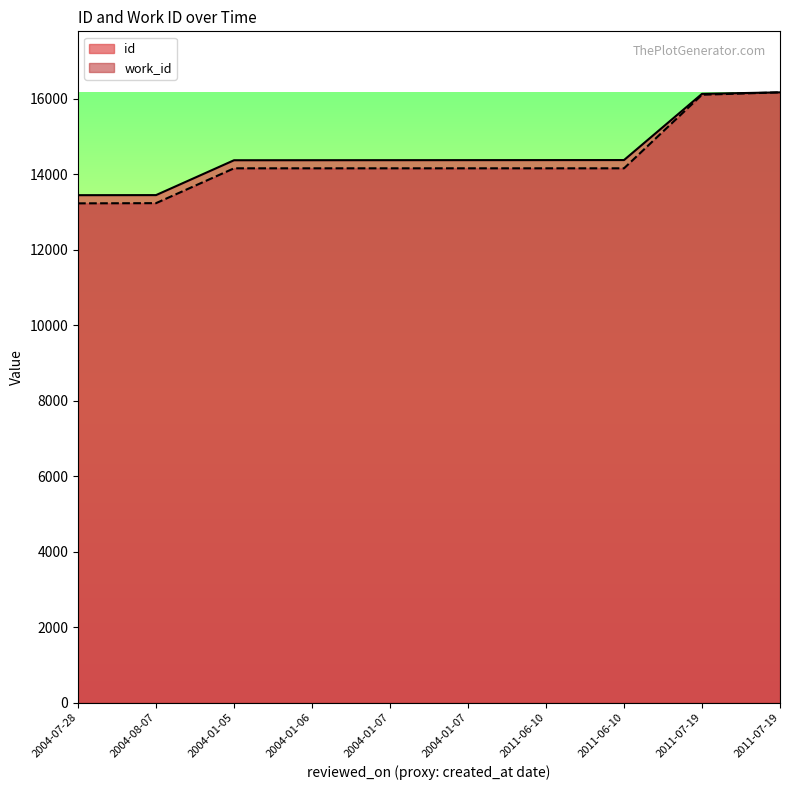

What is the greatest value displayed?

16176.0